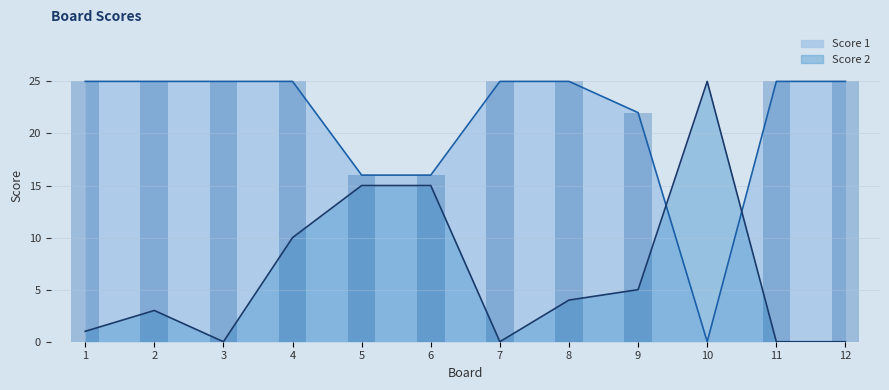

What is the value of the Score 1 bar at the 9th from the left?

22